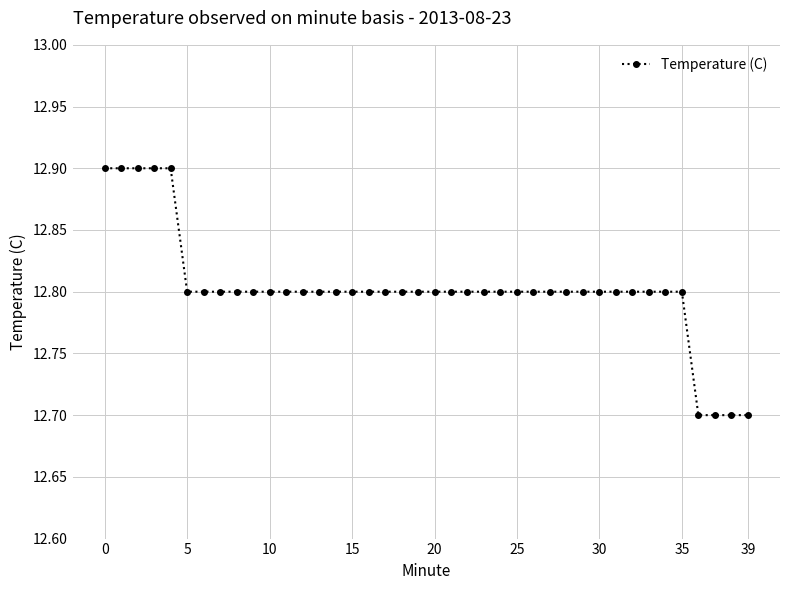

What is the greatest value displayed?

12.9